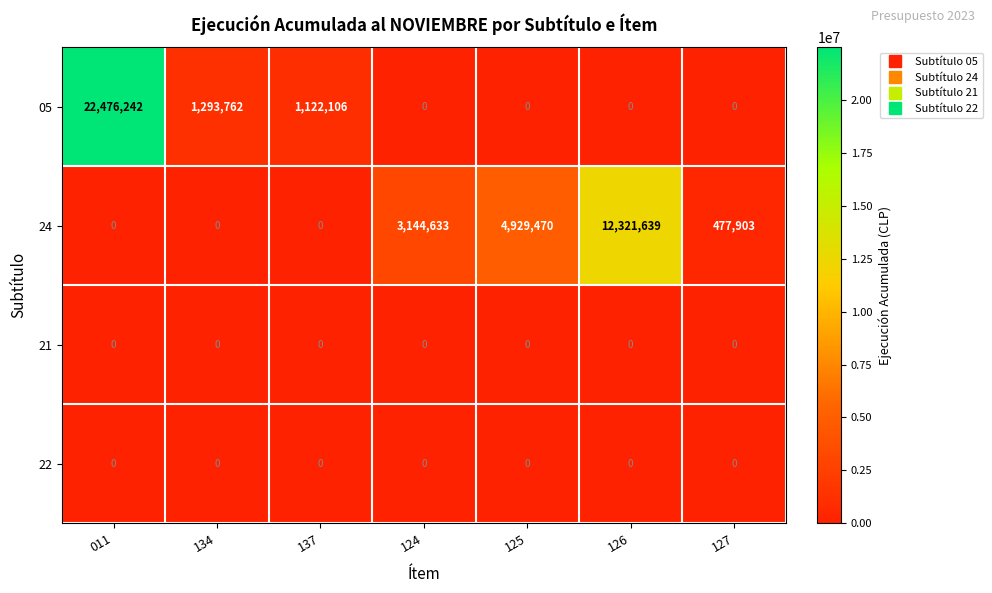

What is the spread (max minus min) of values at 011?

22476242